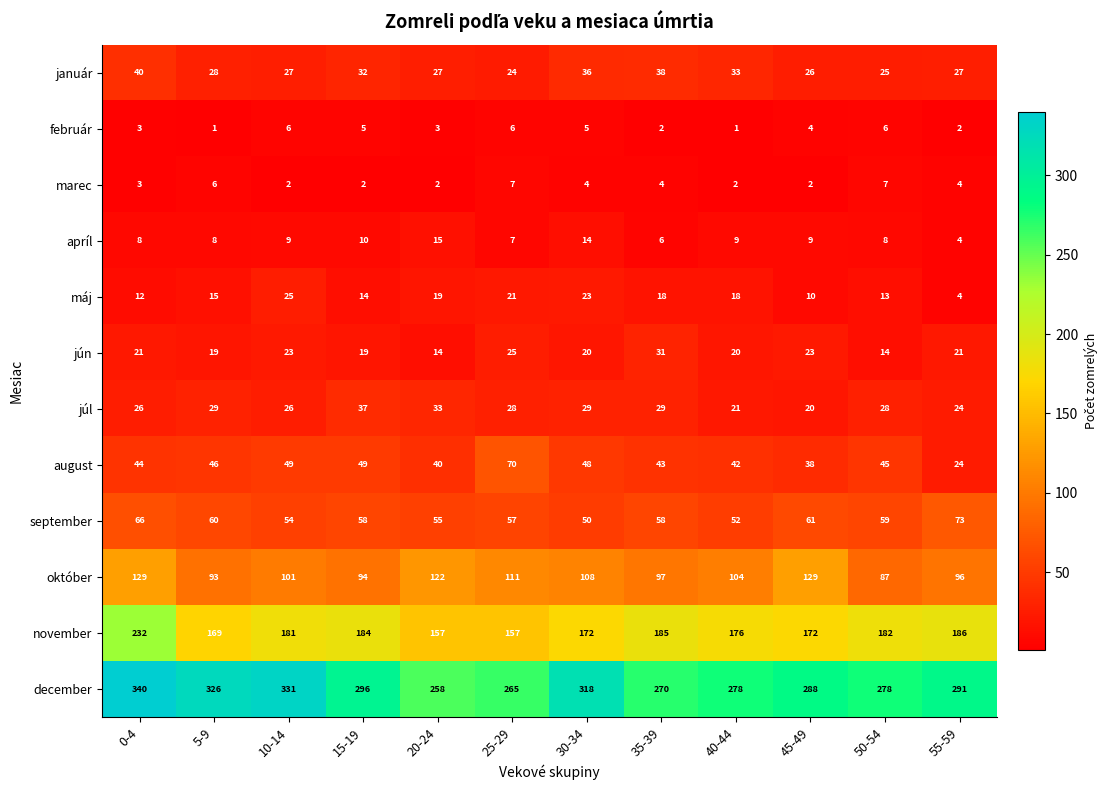

The value of august at 50-54 is 45. True or false?

True